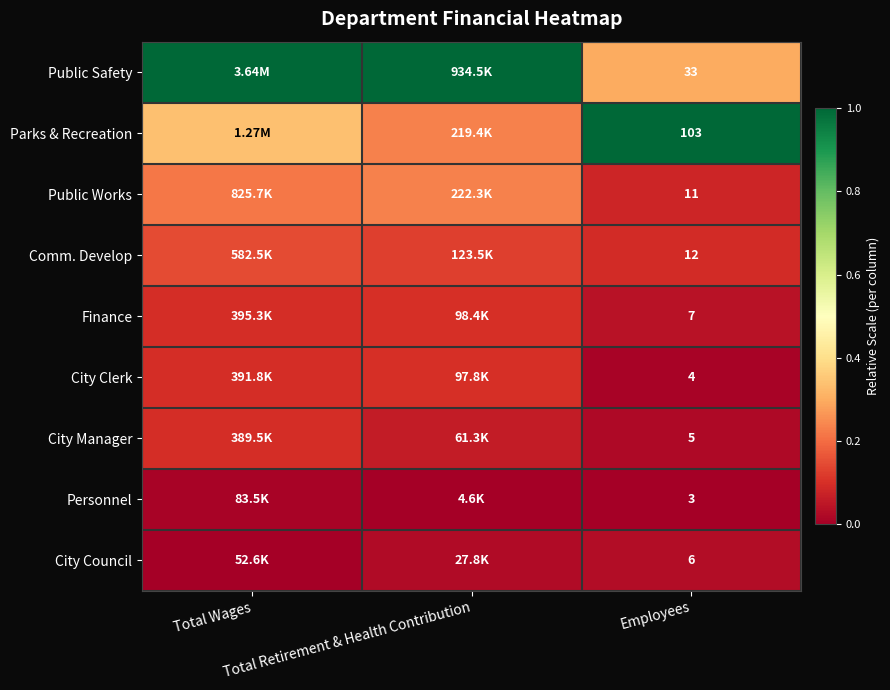

At how many categories does at least one series exceed 0?

3